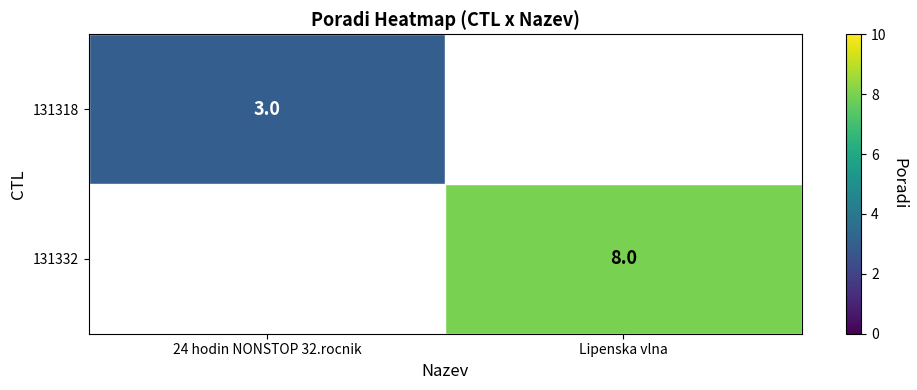

True or false: 131332 has a value of 14 at Lipenska vlna.

False